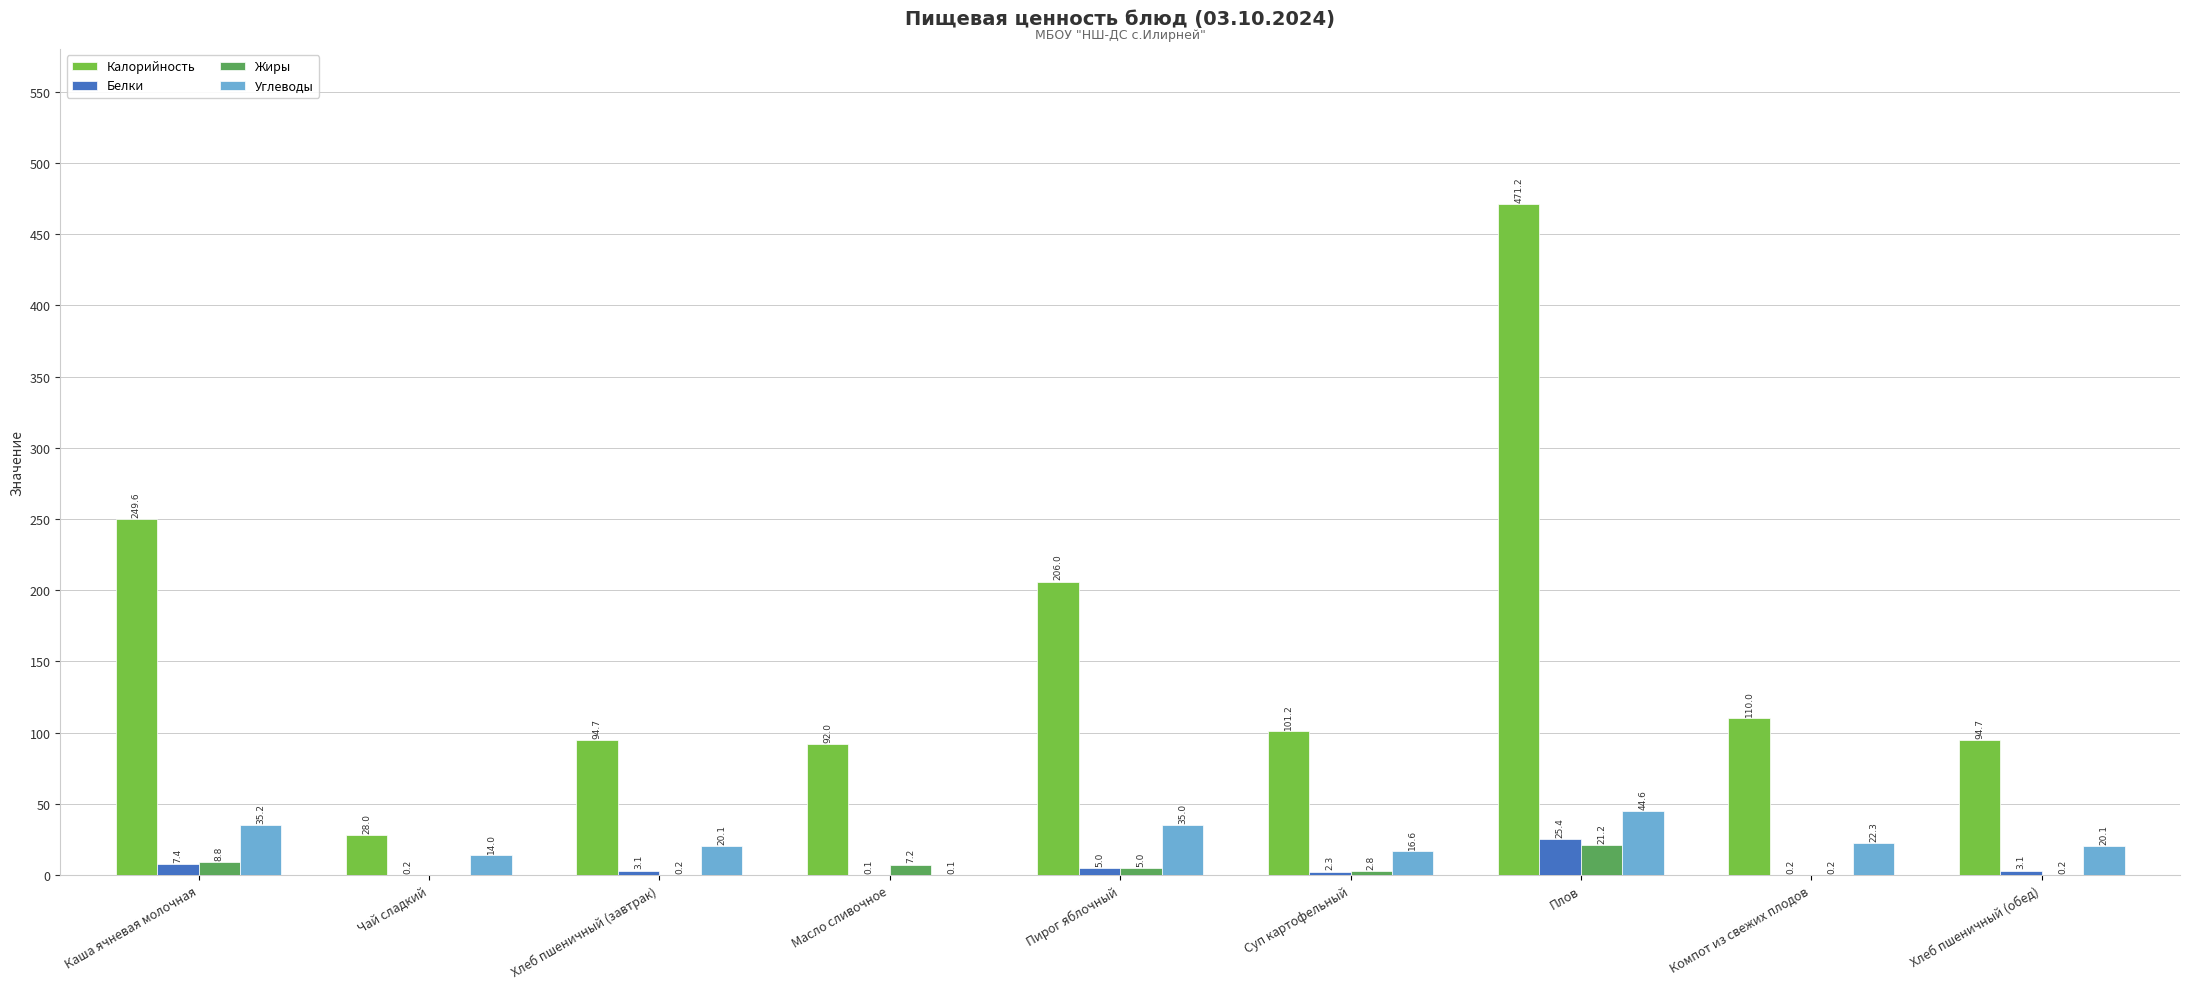

Which series changed the most between Плов and Компот из свежих плодов?

Калорийность